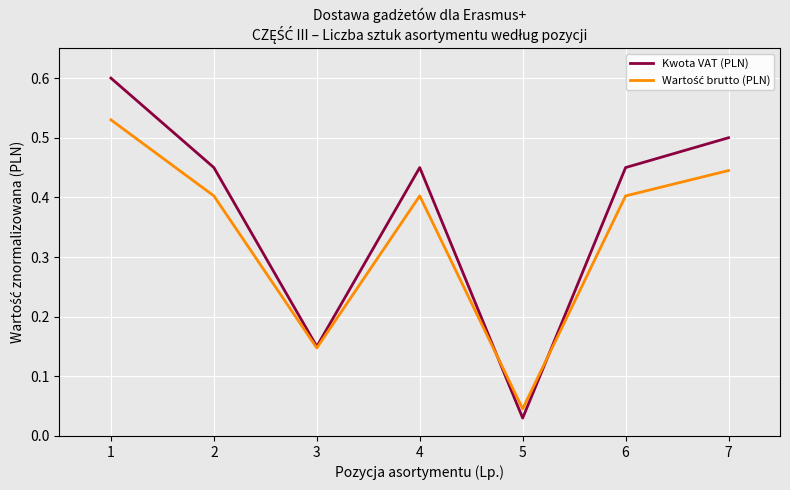

Between 1 and 4, which series saw the biggest shift?

Kwota VAT (PLN)